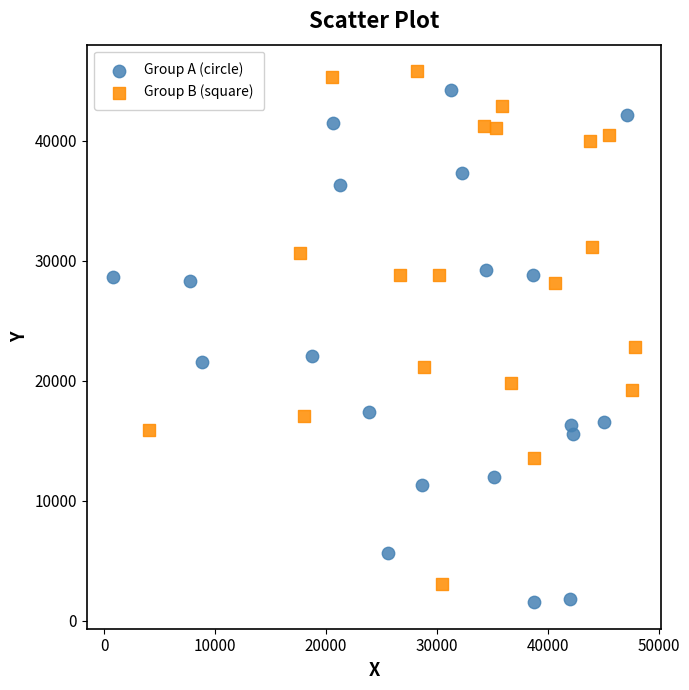

What are all the series names shown in the legend?

Group A (circle), Group B (square)